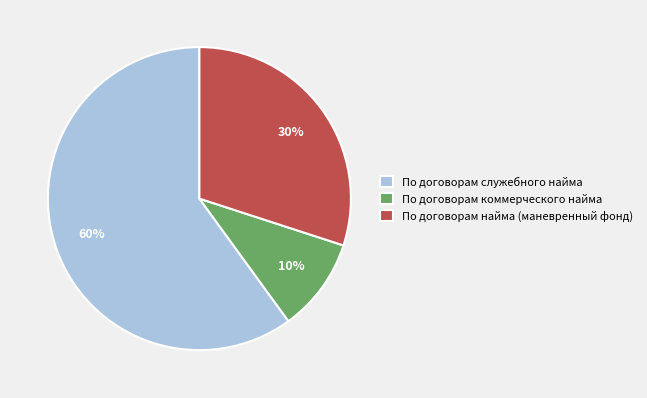

How many slices are in this pie chart?

3